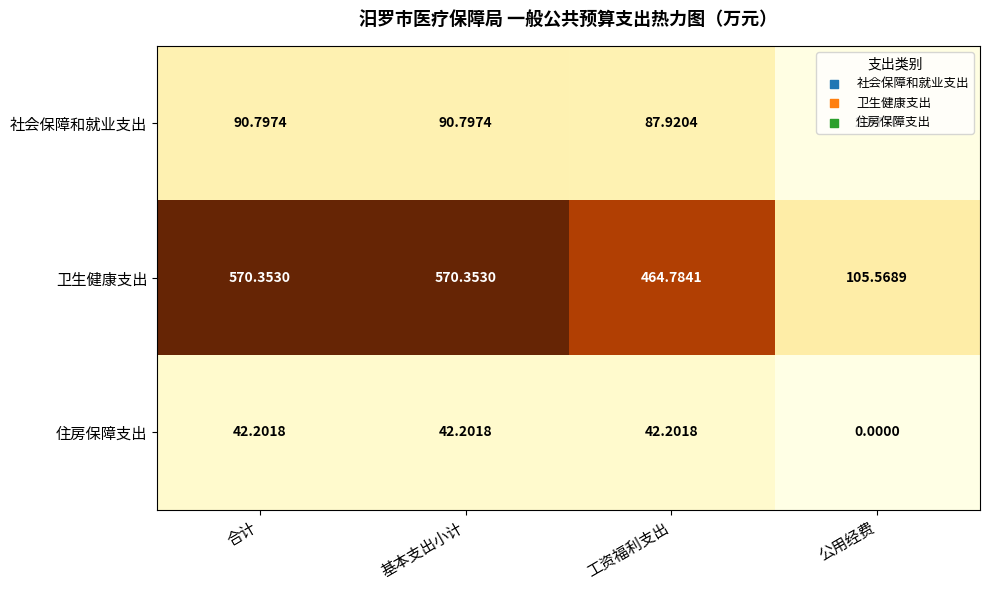

What is the spread (max minus min) of values at 公用经费?

105.6